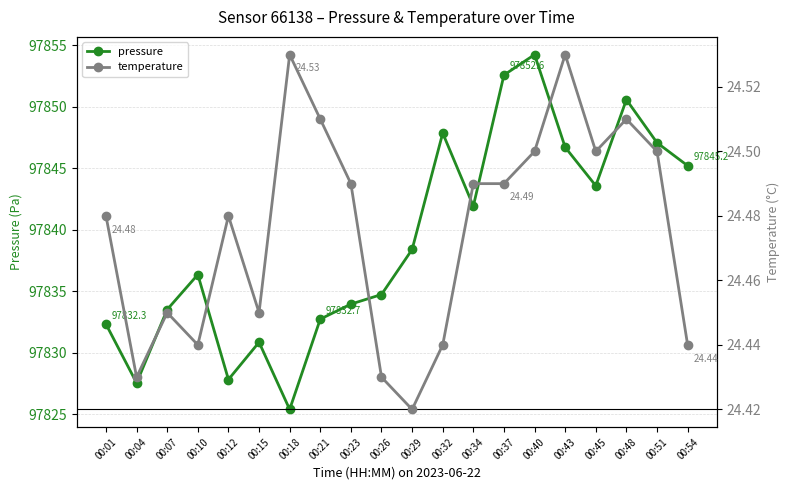

How many values in the pressure series are below 97838?

10